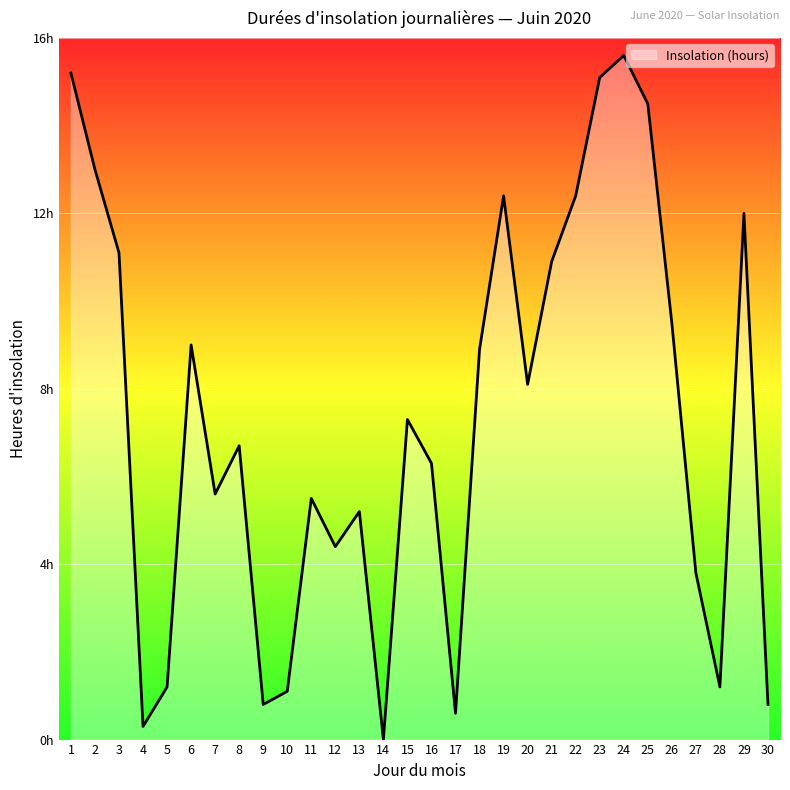

How many points are lower than both their immediate neighbors (excluding endpoints)?

8